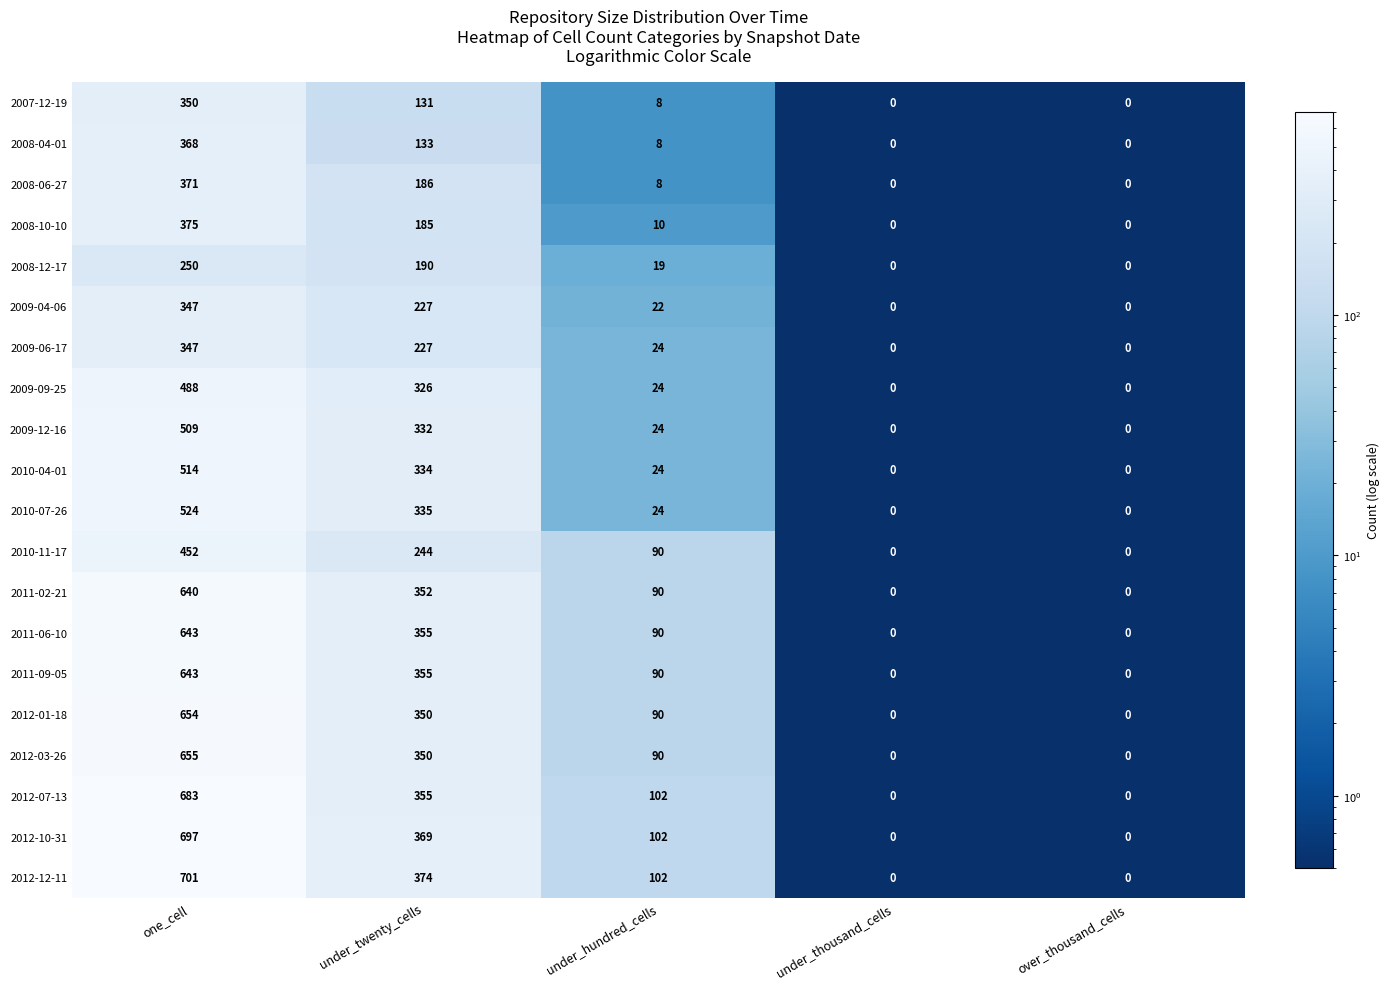

Is it true that 2009-04-06 equals 138 at under_thousand_cells?

False